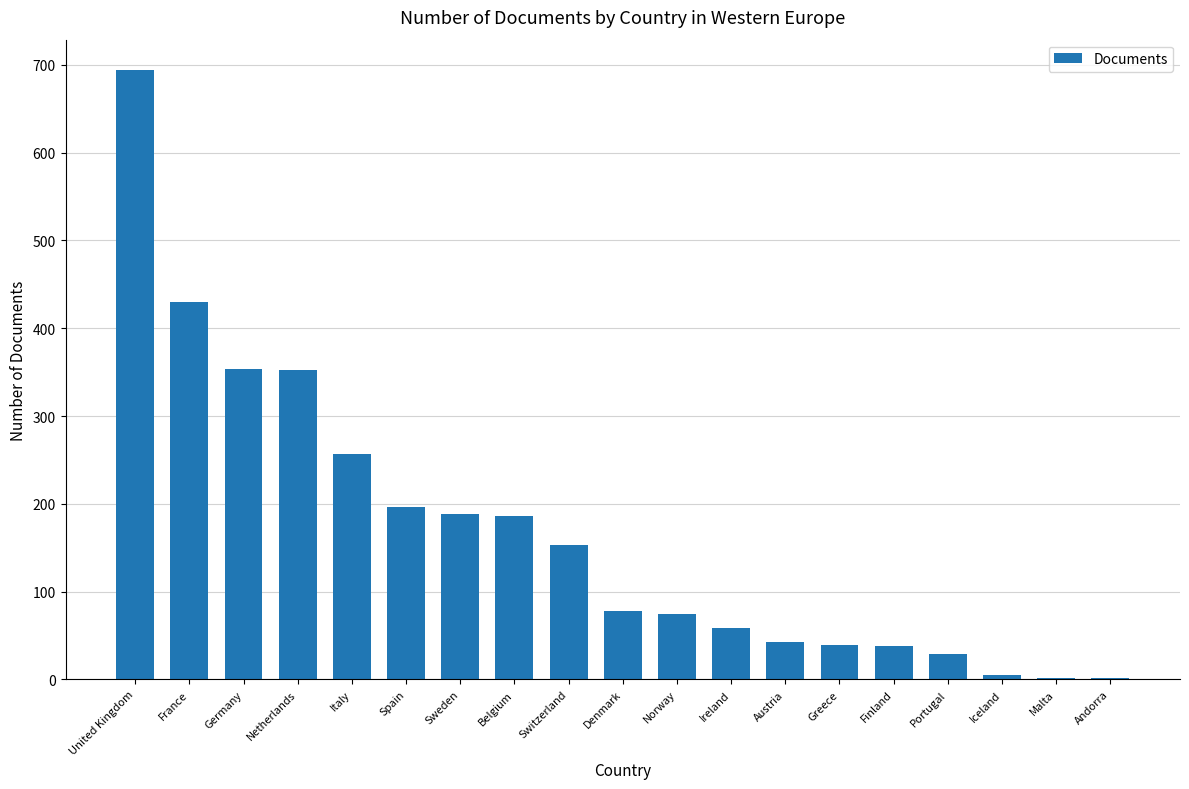

What is the sum of the values at Norway and United Kingdom?

768